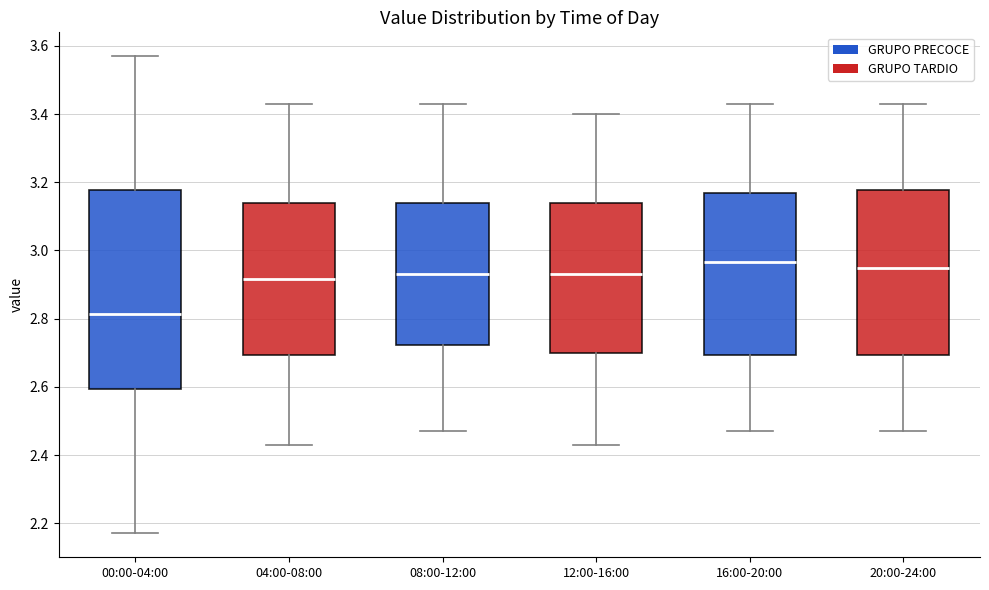

Reading left to right, read every box against the y-axis: the position of its median line, the range the box covers, and the ends of its whiskers. The values are not printed on the chart, so give them approximately, as read against the axis.

00:00-04:00: median 2.82, box 2.60 to 3.18, whiskers 2.18 to 3.58
04:00-08:00: median 2.92, box 2.70 to 3.14, whiskers 2.44 to 3.44
08:00-12:00: median 2.94, box 2.72 to 3.14, whiskers 2.48 to 3.44
12:00-16:00: median 2.94, box 2.70 to 3.14, whiskers 2.44 to 3.40
16:00-20:00: median 2.96, box 2.70 to 3.18, whiskers 2.48 to 3.44
20:00-24:00: median 2.96, box 2.70 to 3.18, whiskers 2.48 to 3.44